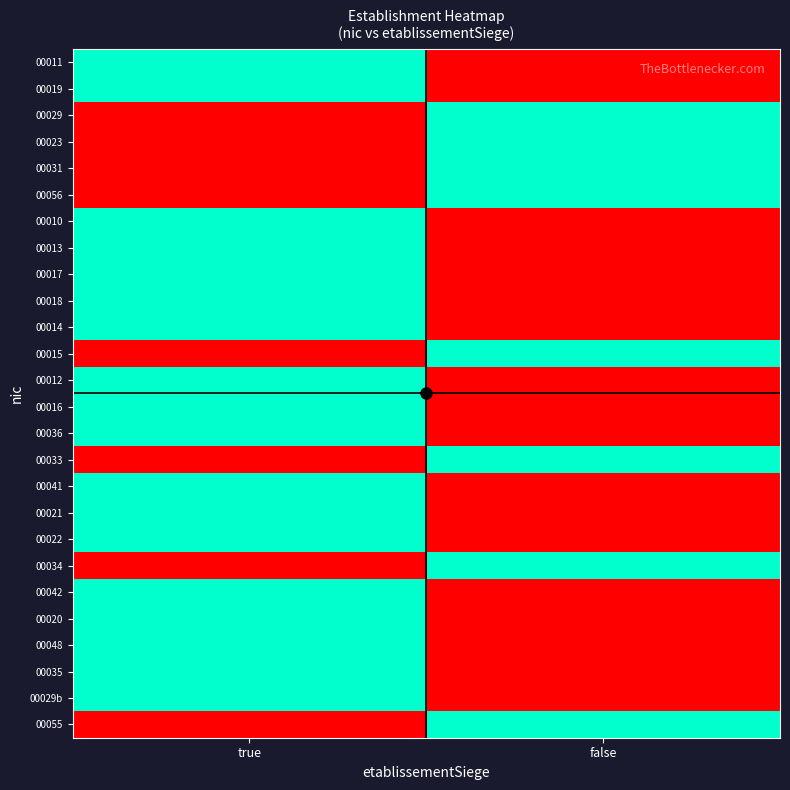

How many series are shown in this chart?

26